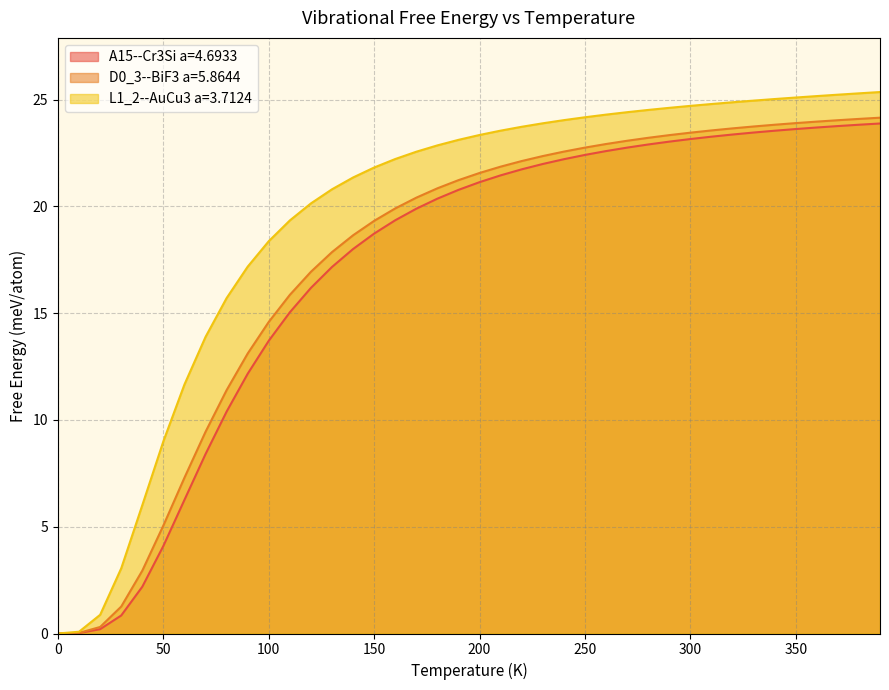

What is the difference between the highest and lowest values at 390.0?

1.5